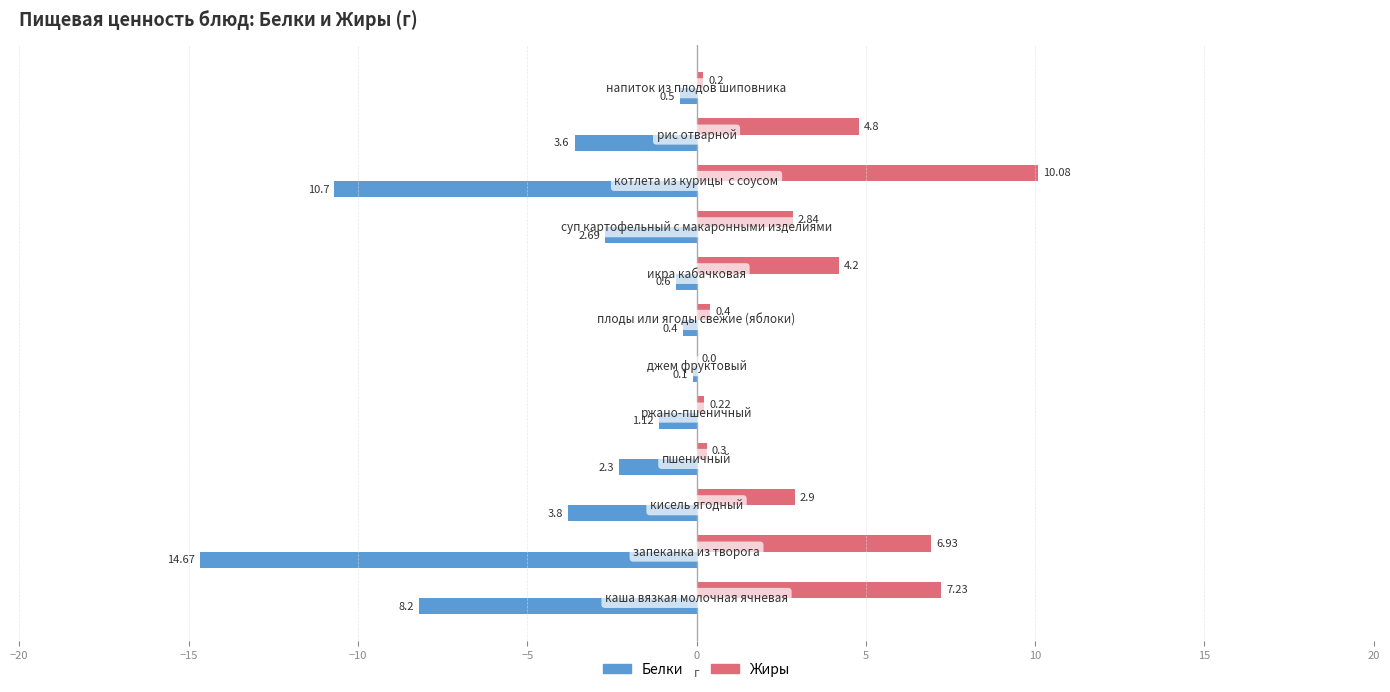

Are the bars horizontal?

Yes